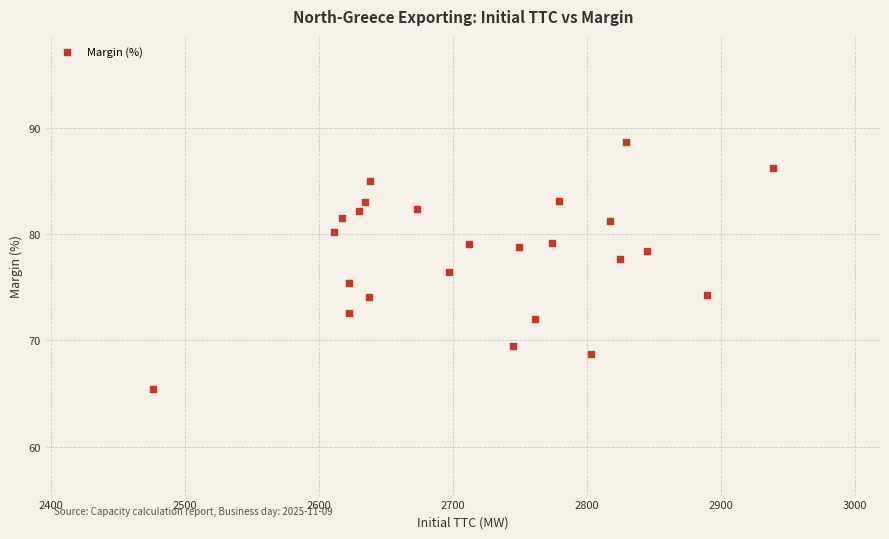

What is the range of X values (max minus min)?

463.0